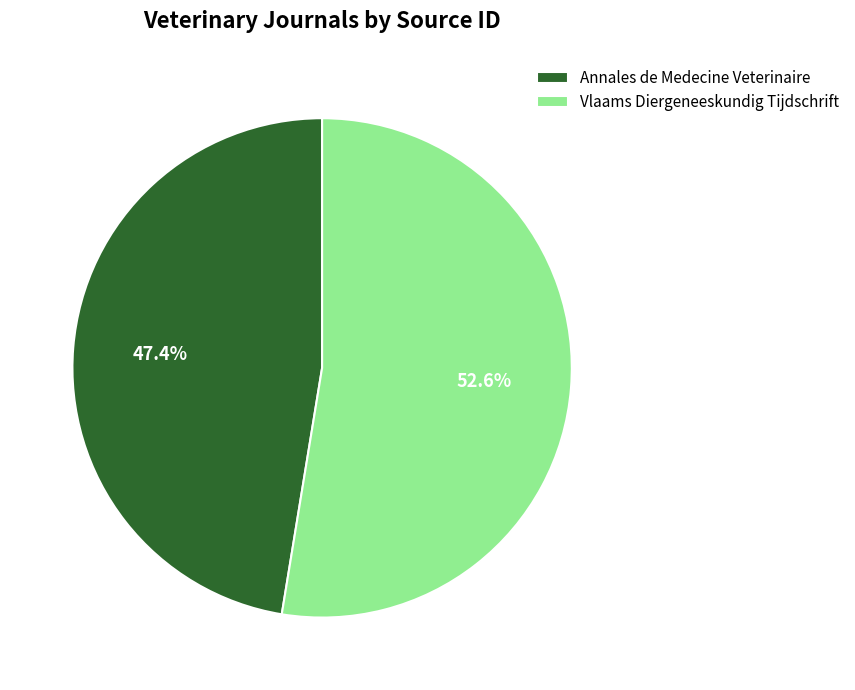

What is the majority slice?

Vlaams Diergeneeskundig Tijdschrift